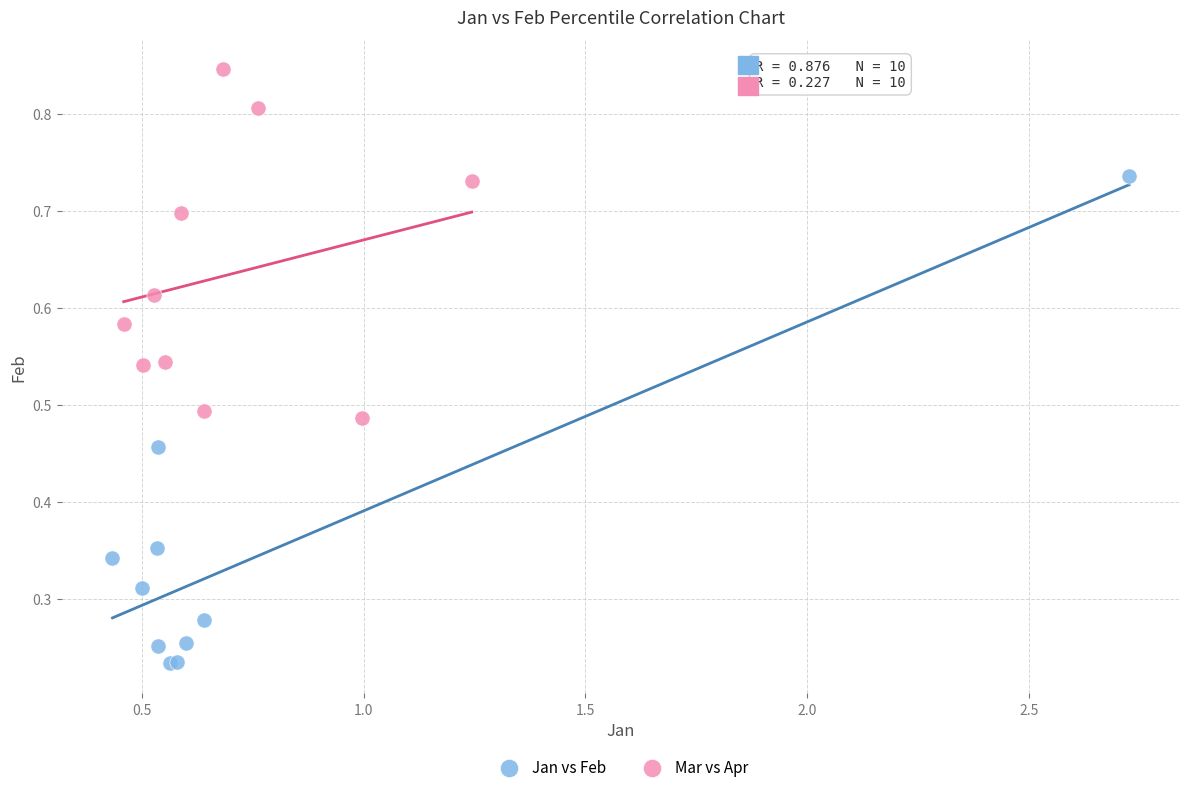

Which series contains the highest Y value?

Mar vs Apr